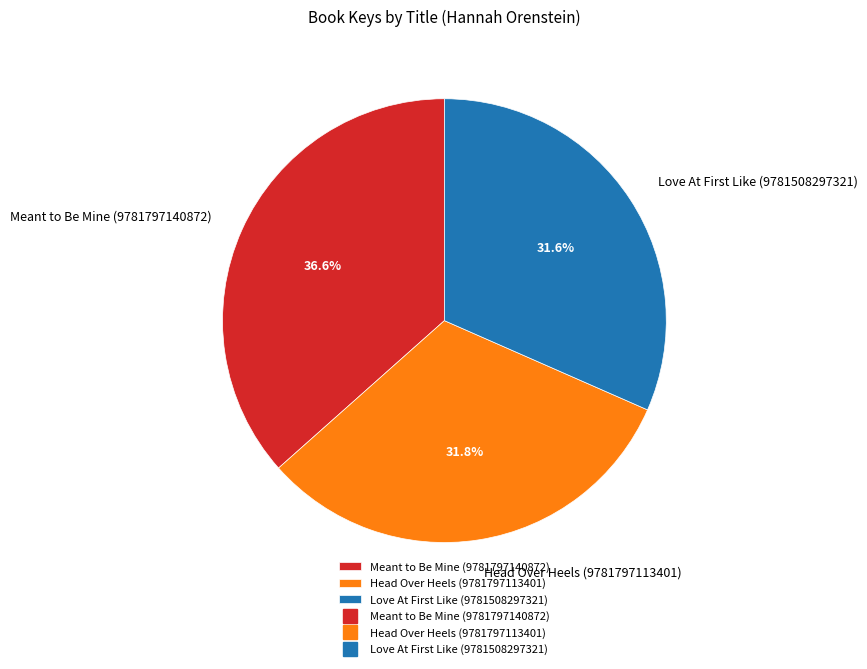

What is the ratio of the value at Head Over Heels (9781797113401) to the value at Meant to Be Mine (9781797140872)?

0.9